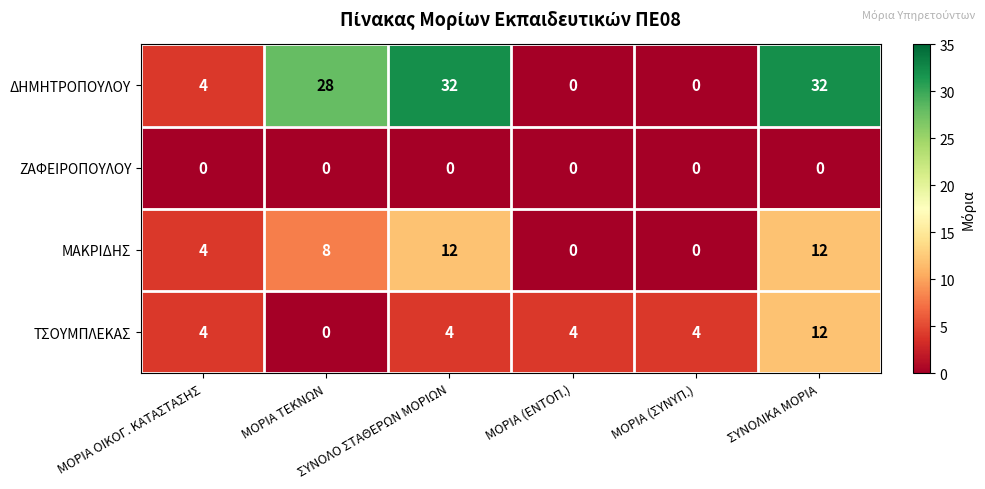

How many ΜΑΚΡΙΔΗΣ values are between 0 and 12?

6